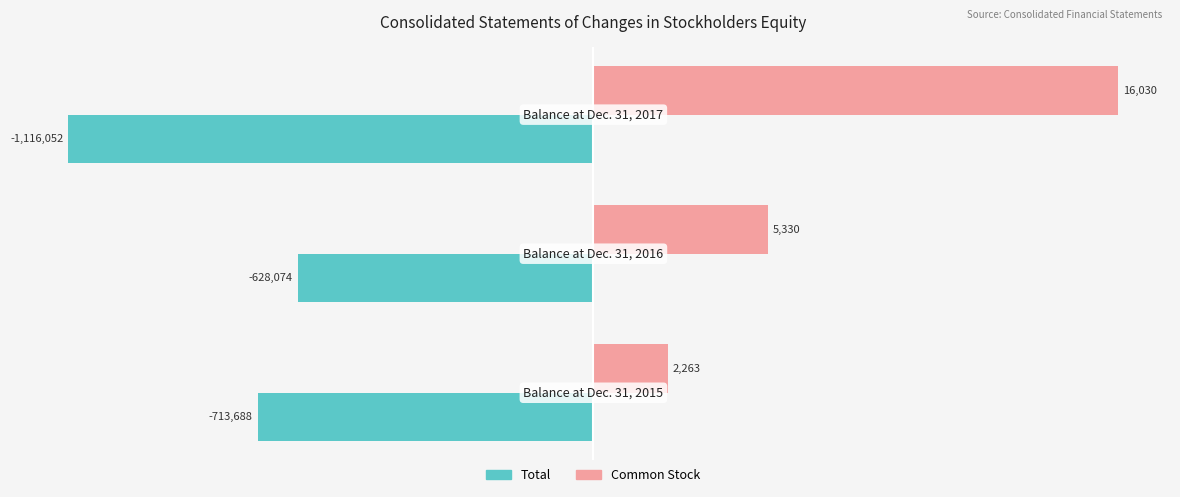

What are all the series names shown in the legend?

Total, Common Stock